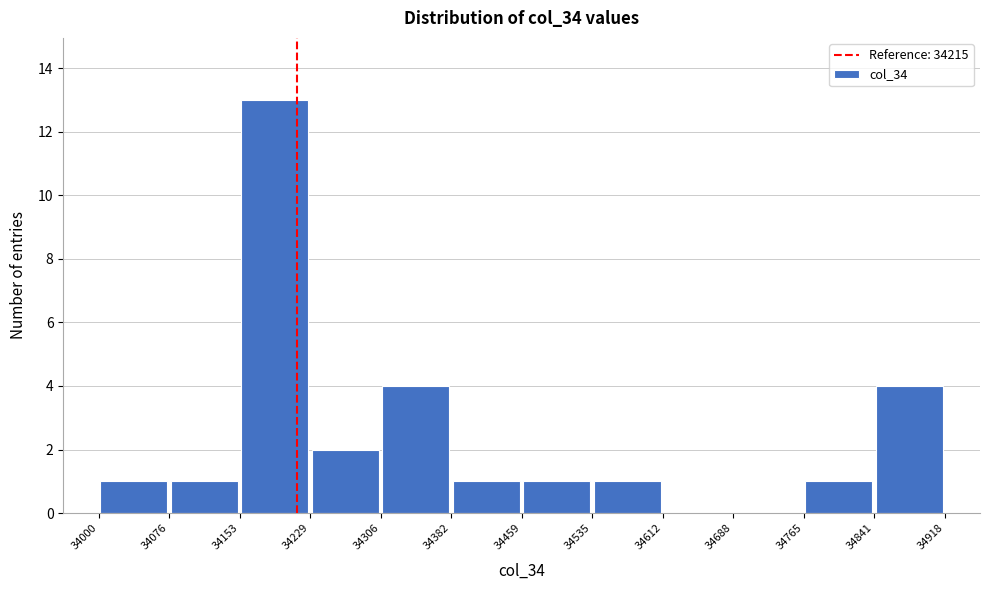

Reading left to right, transcribe this chart: for each bar, give the range it covers on the x-axis and its height. The values are not printed on the chart, so give them approximately, as read against the axis.

34000 to 34076: 1
34076 to 34153: 1
34153 to 34229: 13
34229 to 34306: 2
34306 to 34382: 4
34382 to 34459: 1
34459 to 34535: 1
34535 to 34612: 1
34612 to 34688: 0
34688 to 34765: 0
34765 to 34841: 1
34841 to 34918: 4